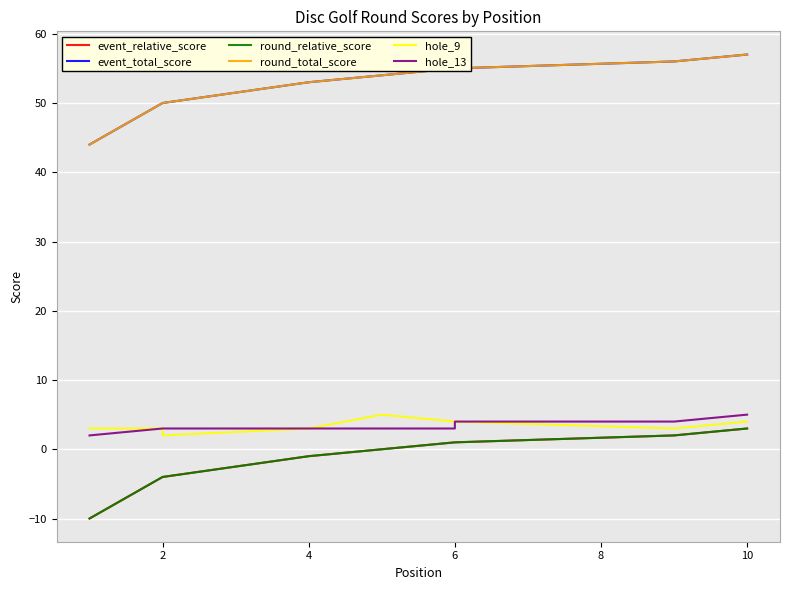

Which series has the largest range (max minus min)?

event_relative_score